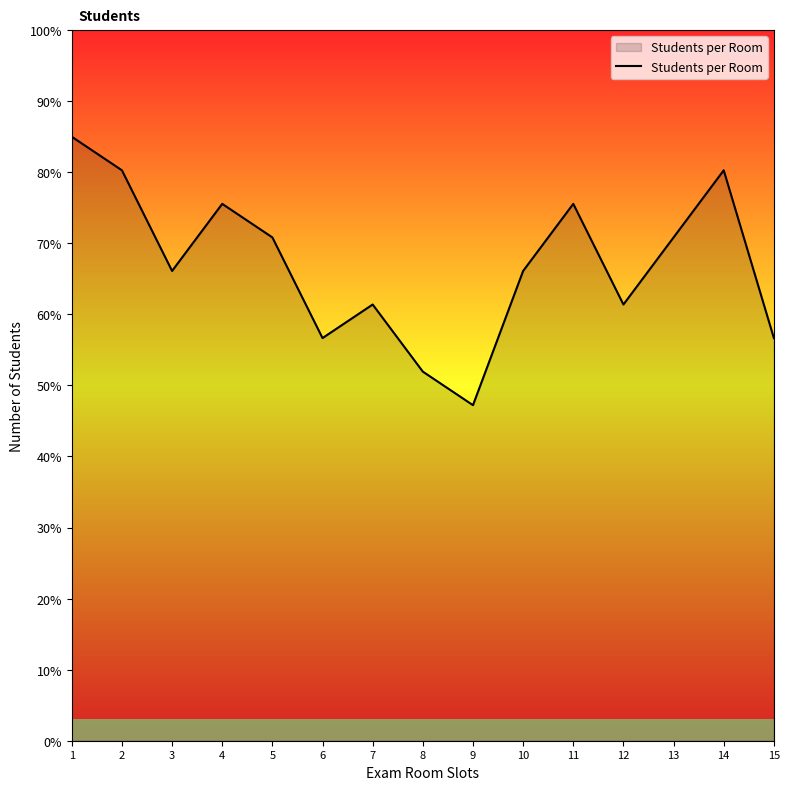

Reading left to right, transcribe all the data shown in this chart.

85.0	80.3	66.1	75.6	70.8	56.7	61.4	51.9	47.2	66.1	75.6	61.4	70.8	80.3	56.7